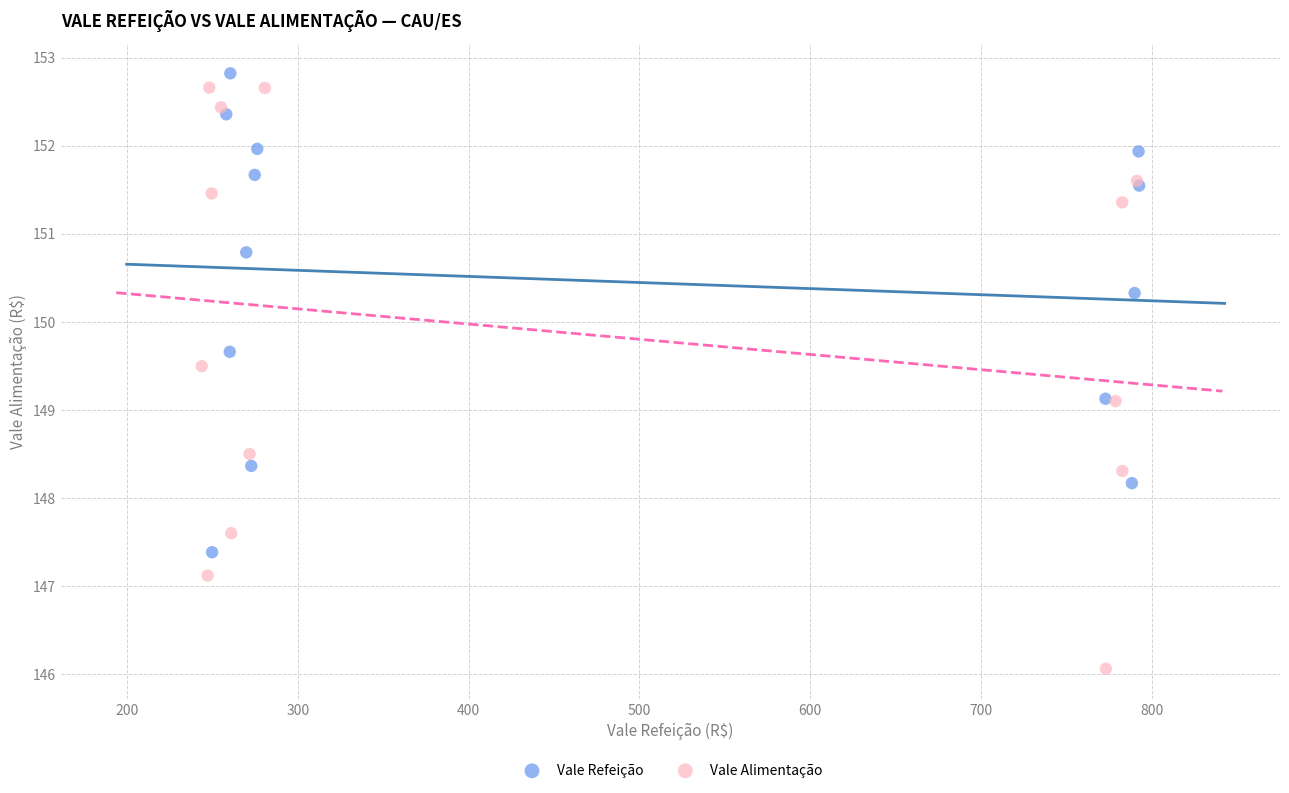

Which series contains the lowest Y value?

Vale Alimentação